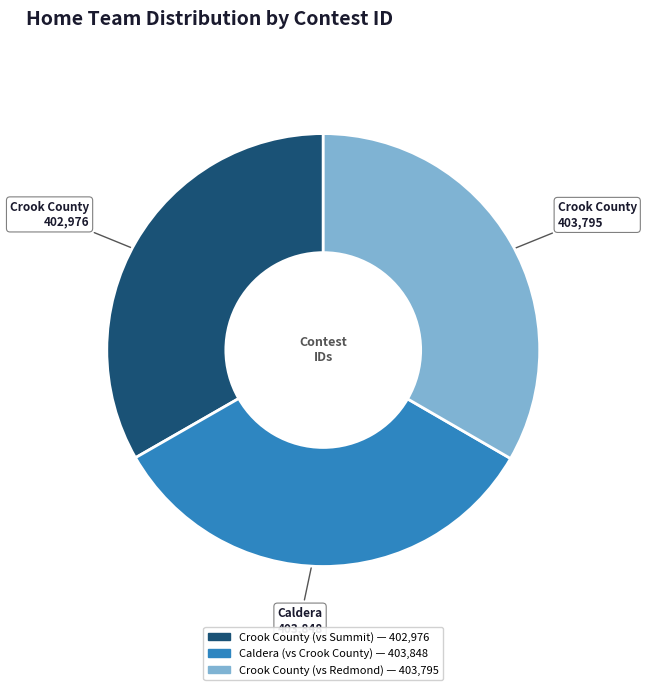

Approximately how many times larger is the value at Crook County (vs Summit) — 402,976 compared to Crook County (vs Redmond) — 403,795?

1.0